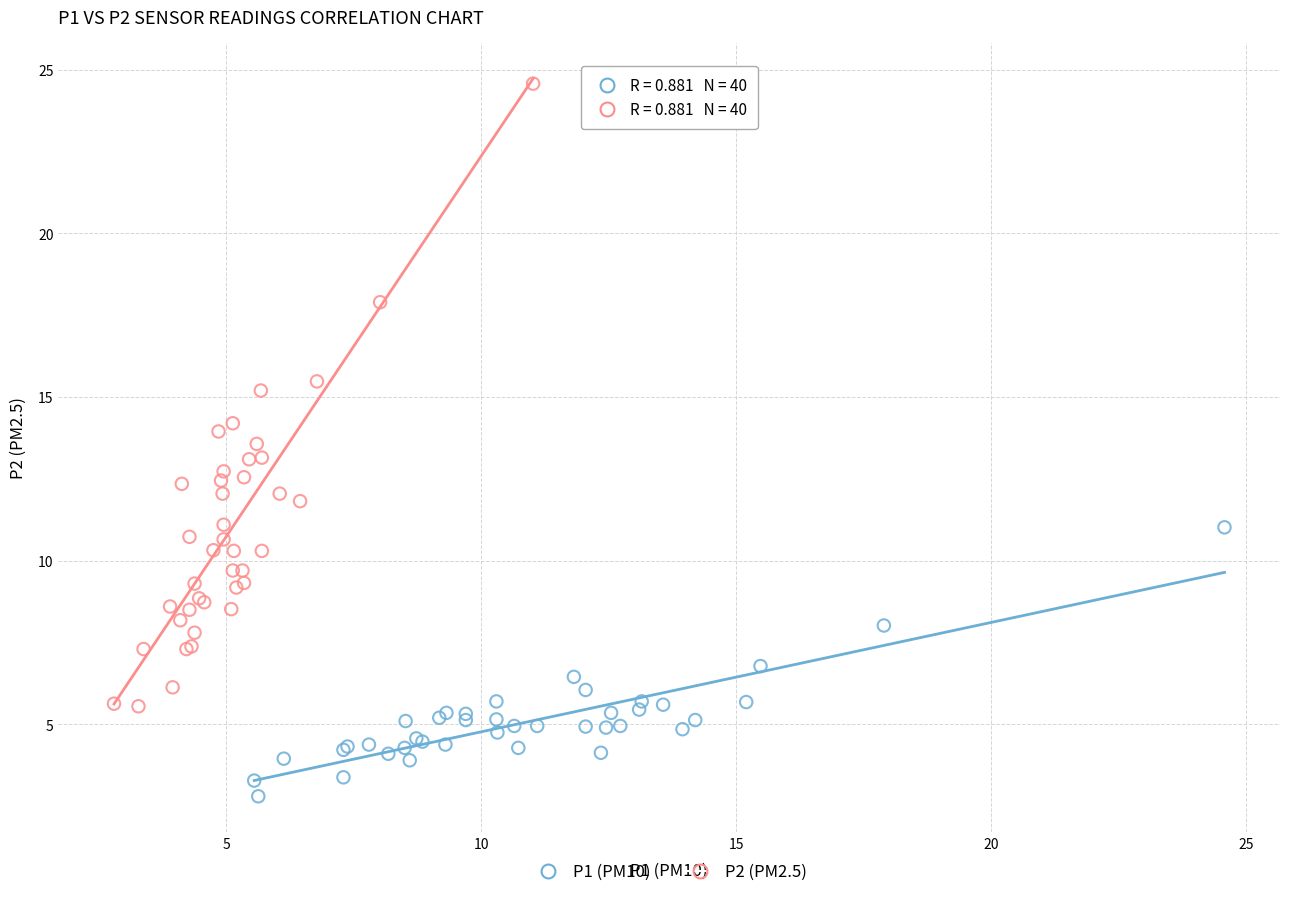

Which series has the widest spread of Y values?

P2 (PM2.5)